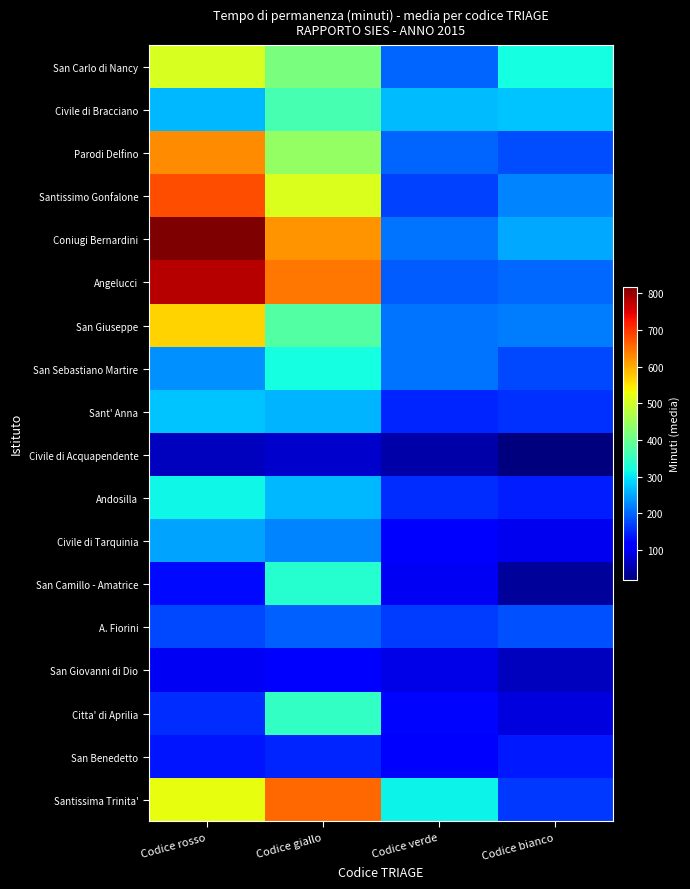

At Codice rosso, list the series in order from smallest to largest.

Civile di Acquapendente, San Giovanni di Dio, San Camillo - Amatrice, San Benedetto, Citta' di Aprilia, A. Fiorini, San Sebastiano Martire, Civile di Tarquinia, Civile di Bracciano, Sant' Anna, Andosilla, San Carlo di Nancy, Santissima Trinita', San Giuseppe, Parodi Delfino, Santissimo Gonfalone, Angelucci, Coniugi Bernardini